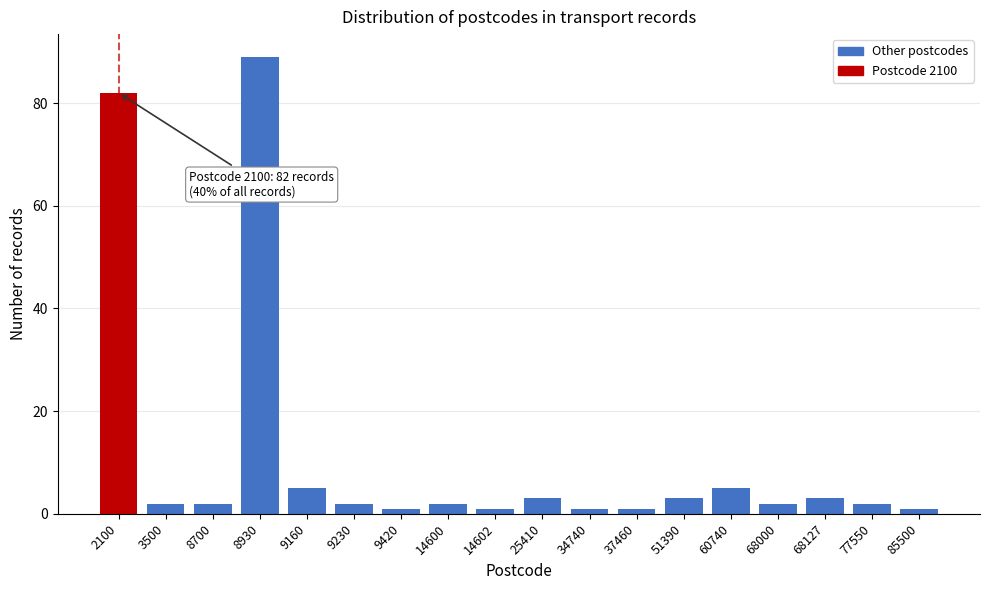

Reading left to right, what are all the values shown in this chart?

2100=82	3500=2	8700=2	8930=89	9160=5	9230=2	9420=1	14600=2	14602=1	25410=3	34740=1	37460=1	51390=3	60740=5	68000=2	68127=3	77550=2	85500=1